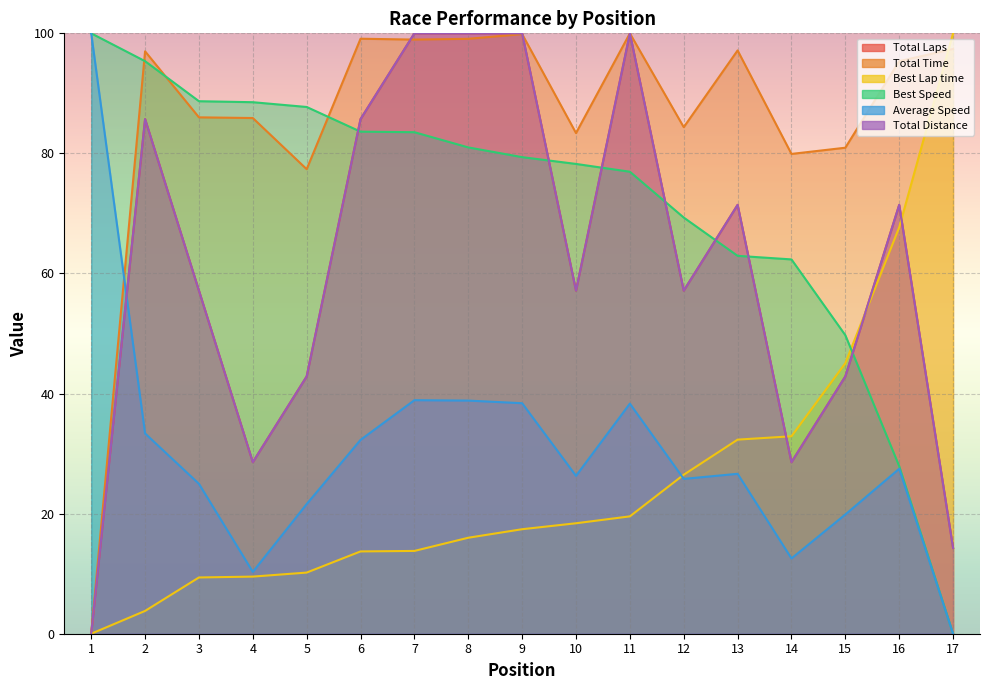

Reading left to right, transcribe all the data shown in this chart.

Total Laps: 1=0.0	2=85.7	3=57.1	4=28.6	5=42.9	6=85.7	7=100.0	8=100.0	9=100.0	10=57.1	11=100.0	12=57.1	13=71.4	14=28.6	15=42.9	16=71.4	17=14.3
Total Time: 1=0.0	2=97.0	3=86.0	4=85.9	5=77.4	6=99.1	7=99.0	8=99.1	9=99.9	10=83.4	11=100.0	12=84.4	13=97.2	14=79.9	15=80.9	16=95.4	17=97.4
Best Lap time: 1=0.0	2=3.8	3=9.4	4=9.5	5=10.2	6=13.7	7=13.8	8=16.0	9=17.4	10=18.4	11=19.5	12=26.5	13=32.3	14=32.9	15=45.1	16=67.7	17=100.0
Best Speed: 1=100.0	2=95.4	3=88.7	4=88.5	5=87.7	6=83.6	7=83.5	8=81.0	9=79.4	10=78.2	11=76.9	12=69.3	13=62.9	14=62.3	15=49.7	16=27.9	17=0.0
Average Speed: 1=100.0	2=33.4	3=25.0	4=10.3	5=21.6	6=32.3	7=38.9	8=38.8	9=38.4	10=26.3	11=38.3	12=25.8	13=26.6	14=12.5	15=19.9	16=27.5	17=0.0
Total Distance: 1=0.0	2=85.7	3=57.1	4=28.6	5=42.9	6=85.7	7=100.0	8=100.0	9=100.0	10=57.1	11=100.0	12=57.1	13=71.4	14=28.6	15=42.9	16=71.4	17=14.3